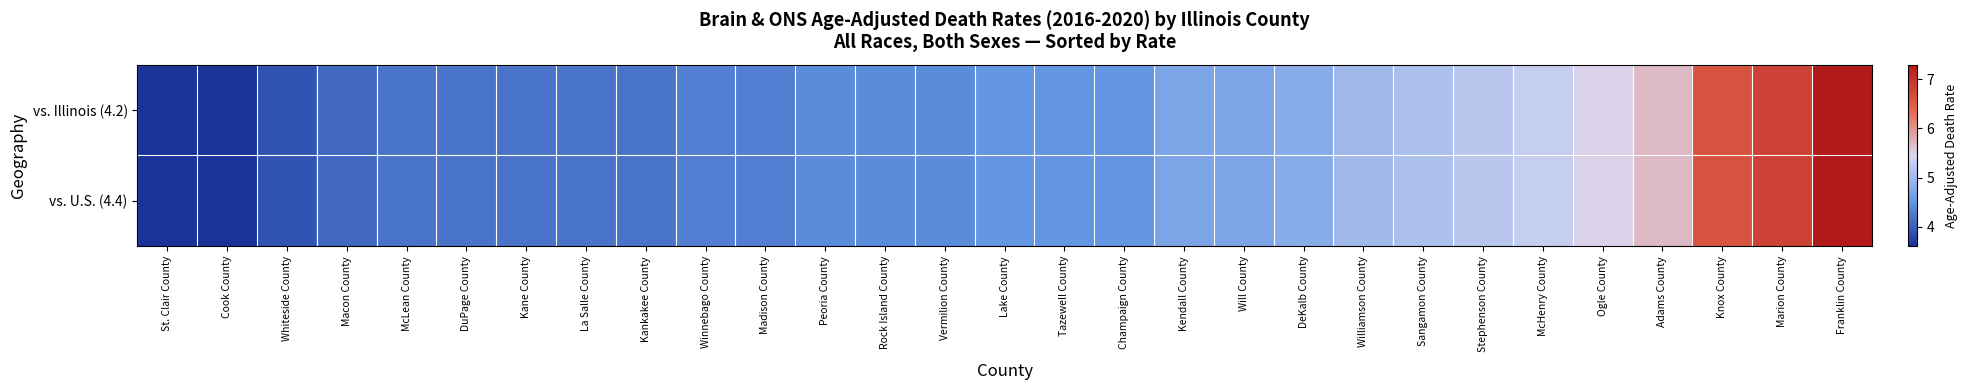

Between DuPage County and Cook County, which is larger?

DuPage County